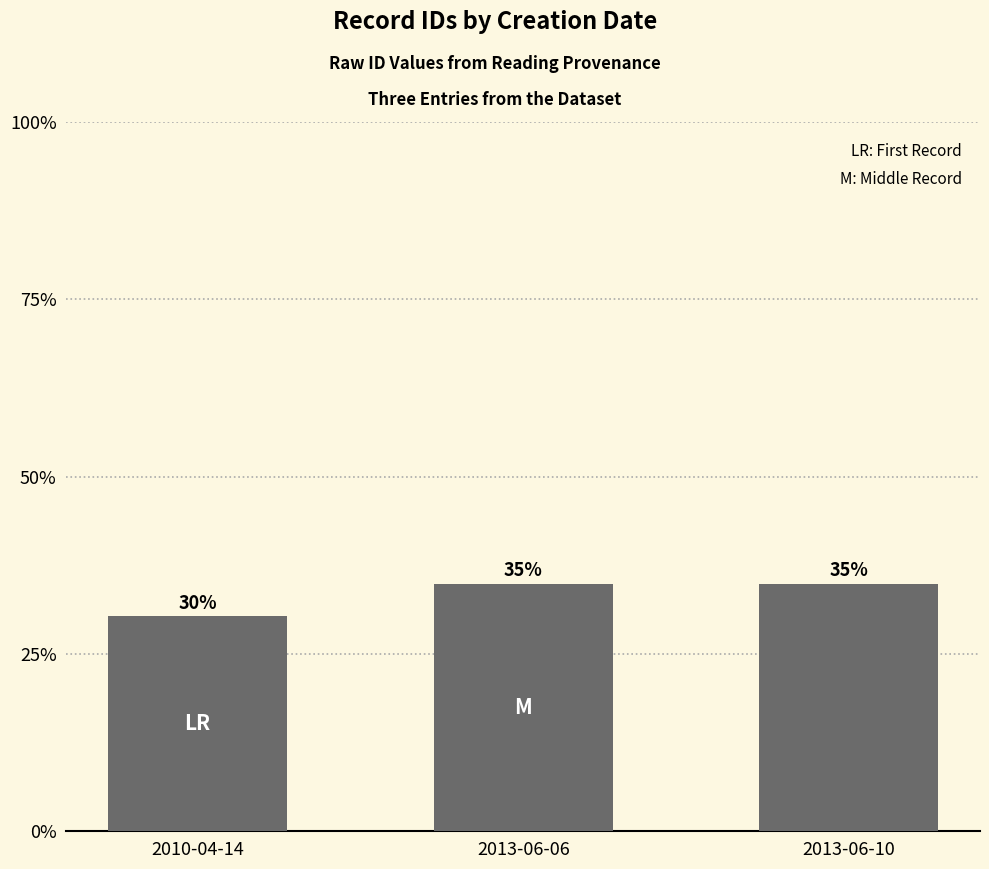

Does the chart contain any negative values?

No